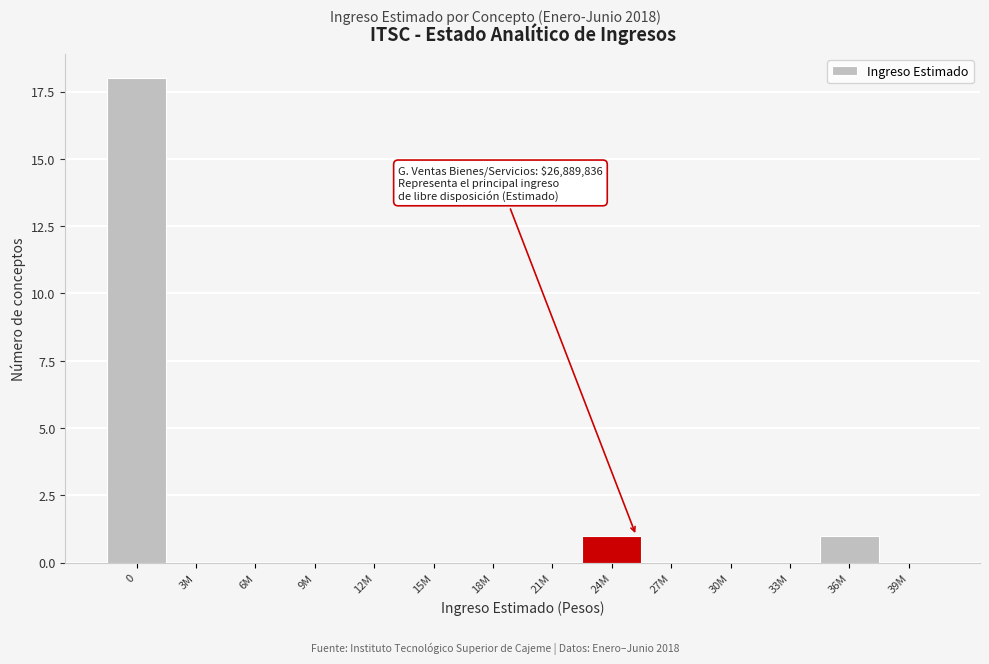

Reading right to left, transcribe all the data shown in this chart.

39M=0	36M=1	33M=0	30M=0	27M=0	24M=1	21M=0	18M=0	15M=0	12M=0	9M=0	6M=0	3M=0	0=18